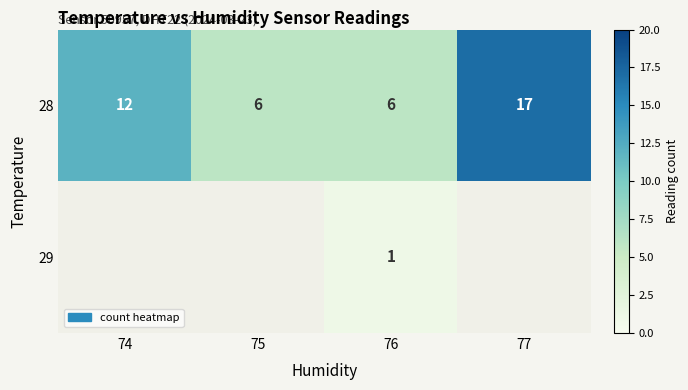

Count the 28 values in the range 6 to 17.

4